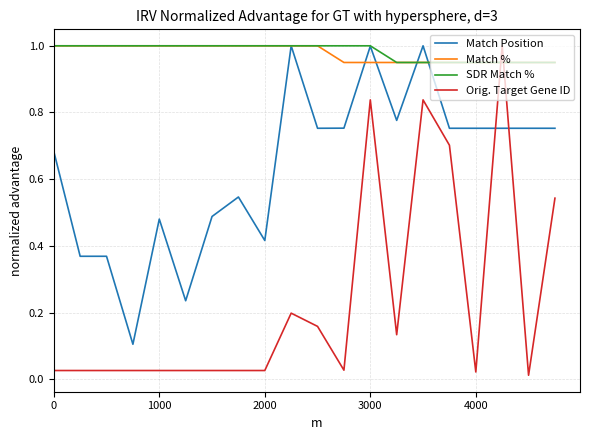

Which series has the largest range (max minus min)?

Orig. Target Gene ID